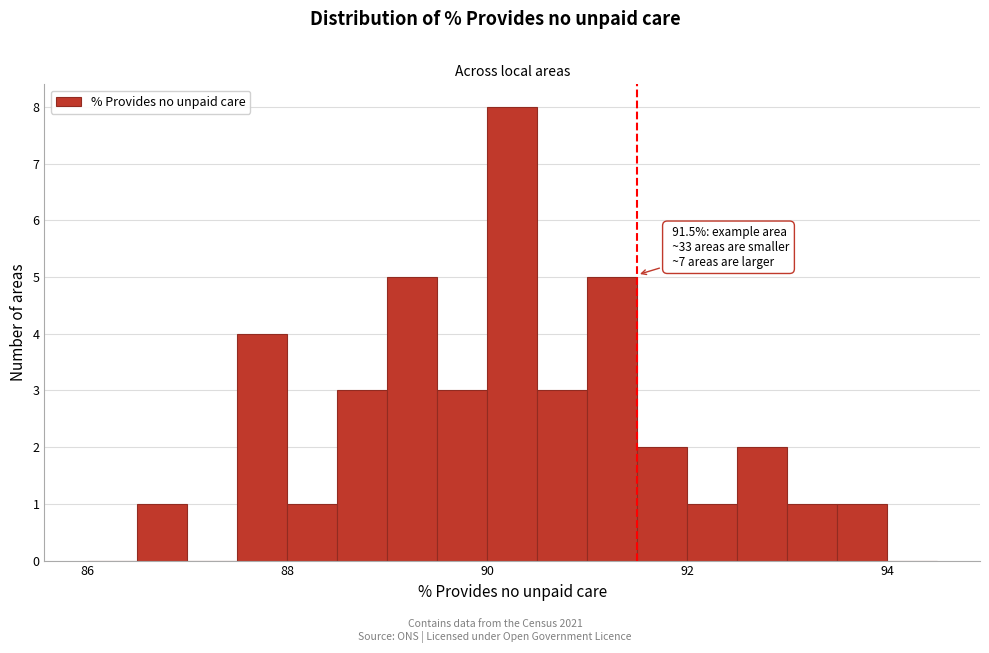

Around what value on the x-axis is the tallest bar? Give the approximate position of its centre, as read against the axis.

90.2